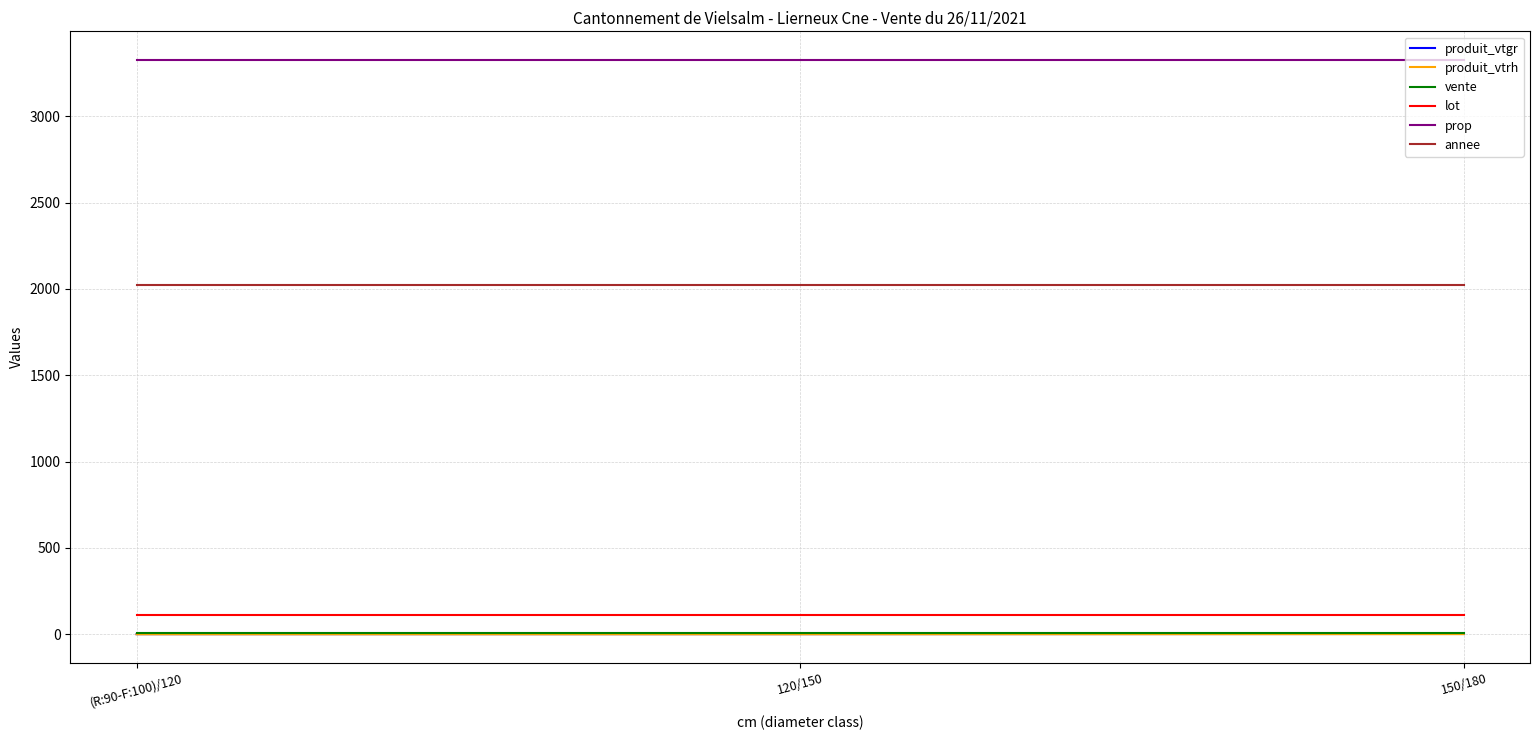

What is the average value of the produit_vtrh series?

0.3